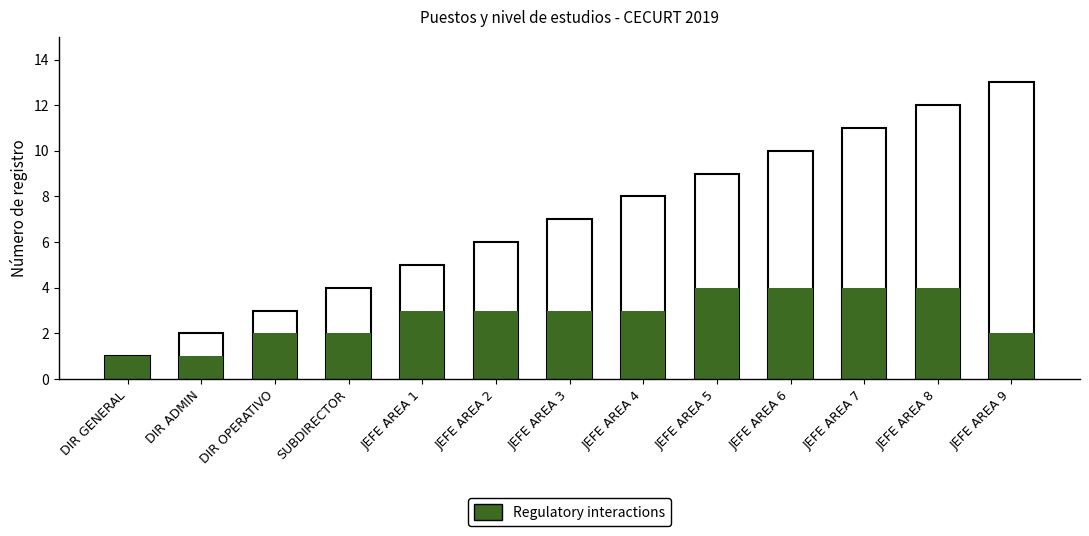

Count the number of categories in the chart.

13